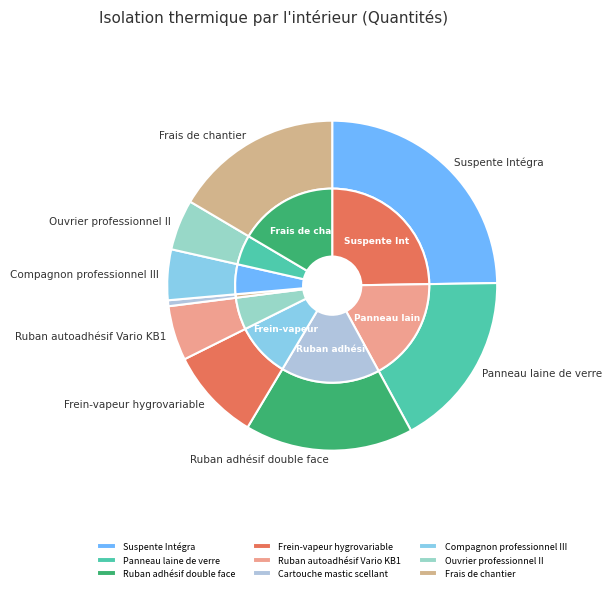

Is it true that Cartouche mastic scellant is 10% of the pie?

False